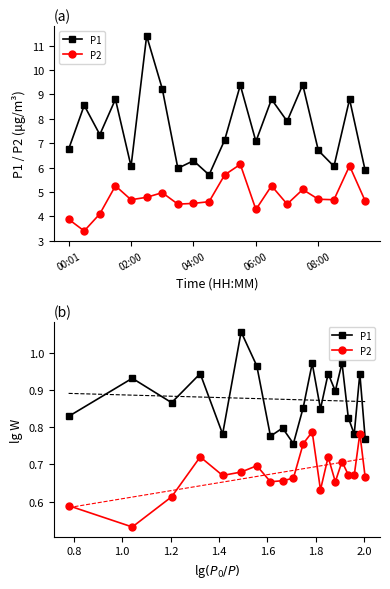

Which series has the largest total across all categories?

P1